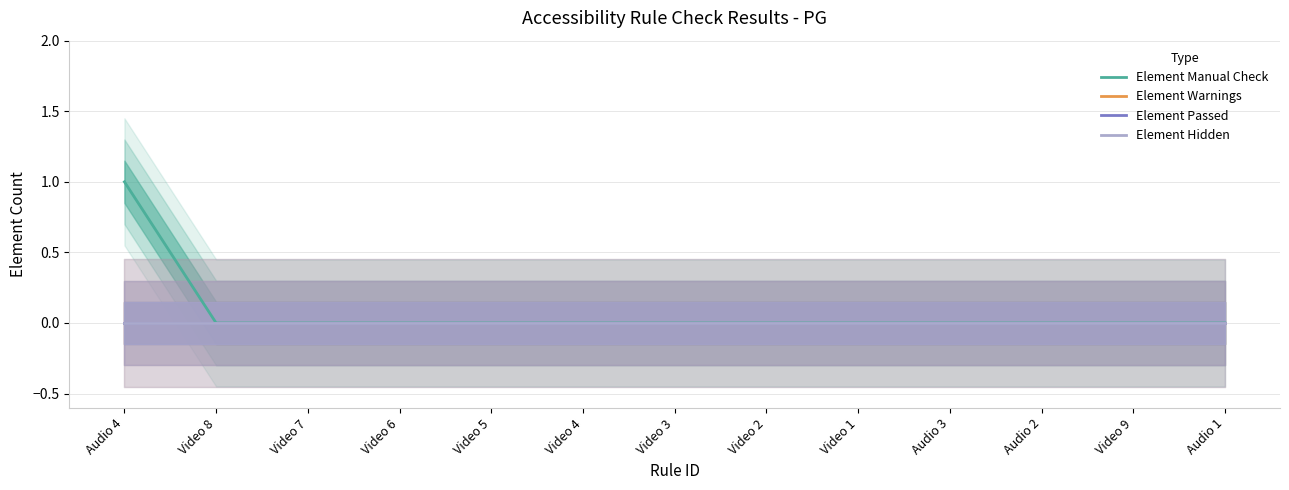

True or false: Element Hidden and Element Warnings intersect in this chart.

False